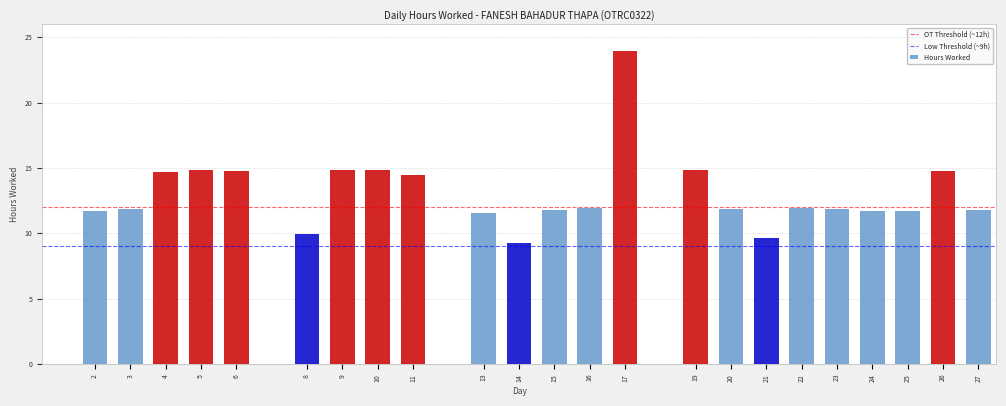

What is the sum of the values at 19 and 8?

24.9